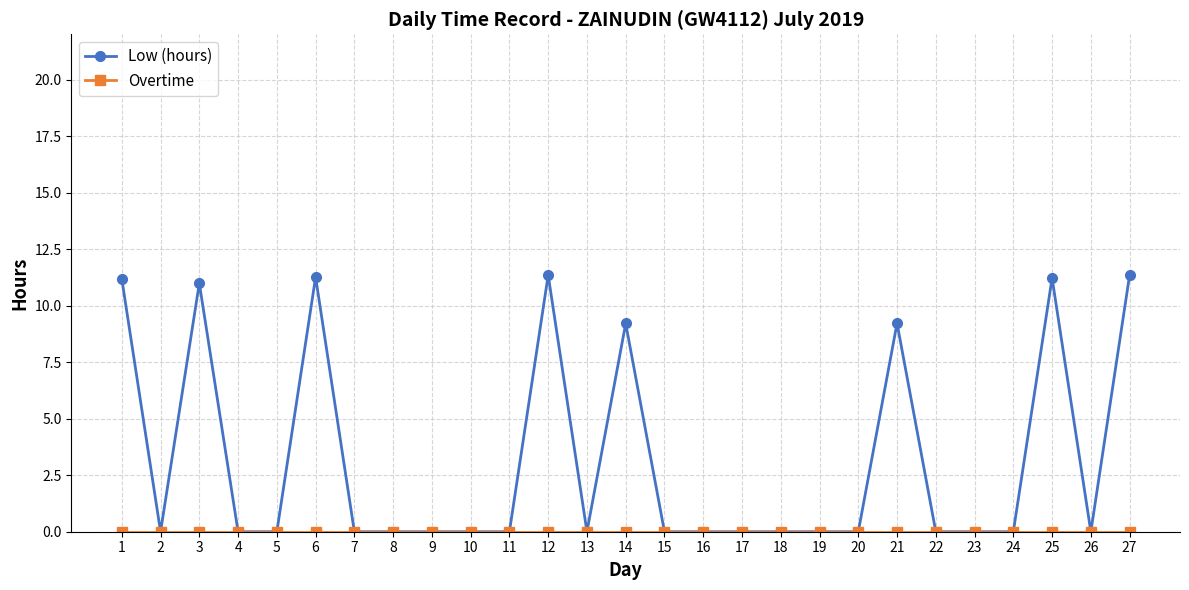

Is it true that Low (hours) equals 0.0 at 2?

True